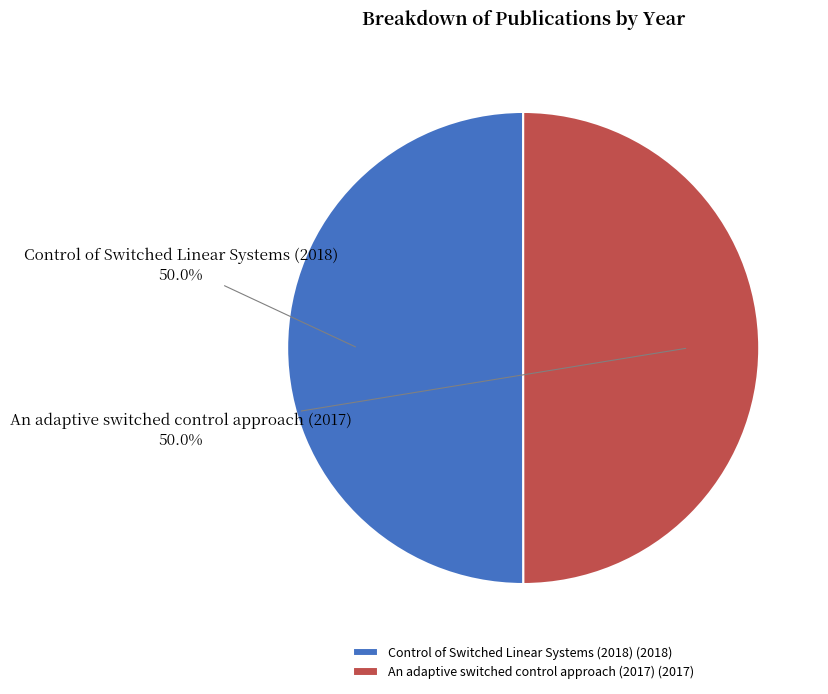

Is it true that An adaptive switched control approach (2017) is 50% of the pie?

True